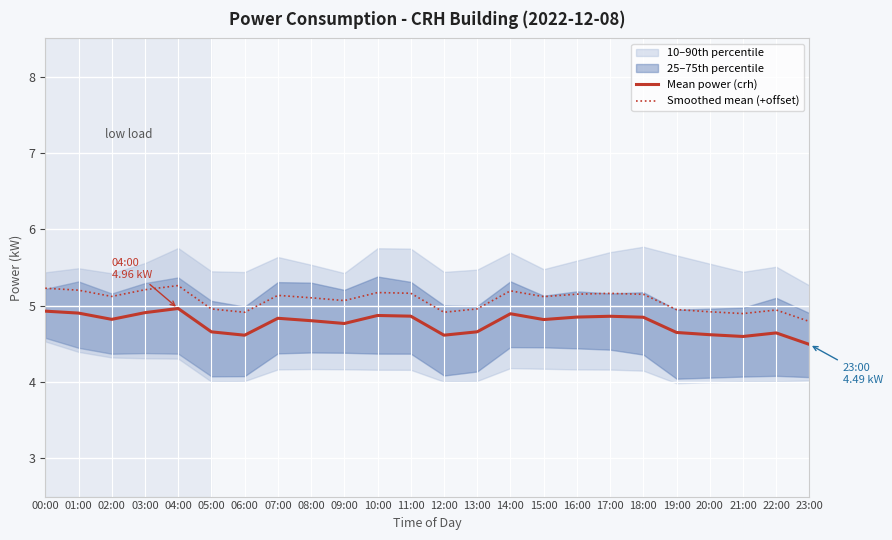

Which category has the highest value across all series?

04:00